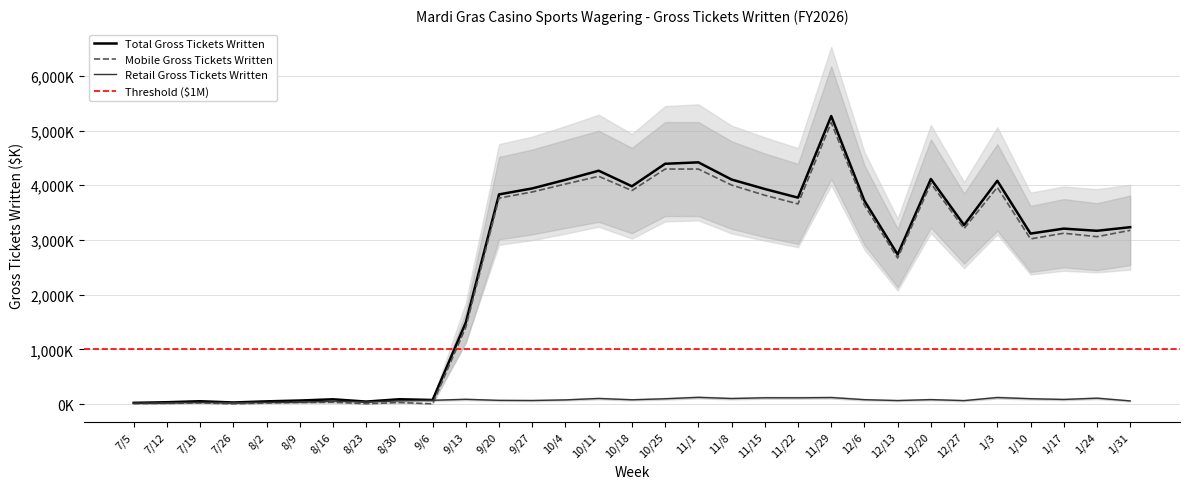

Is the value of Mobile Gross Tickets Written at 9/27 greater than the value of Total Gross Tickets Written at 10/18?

No